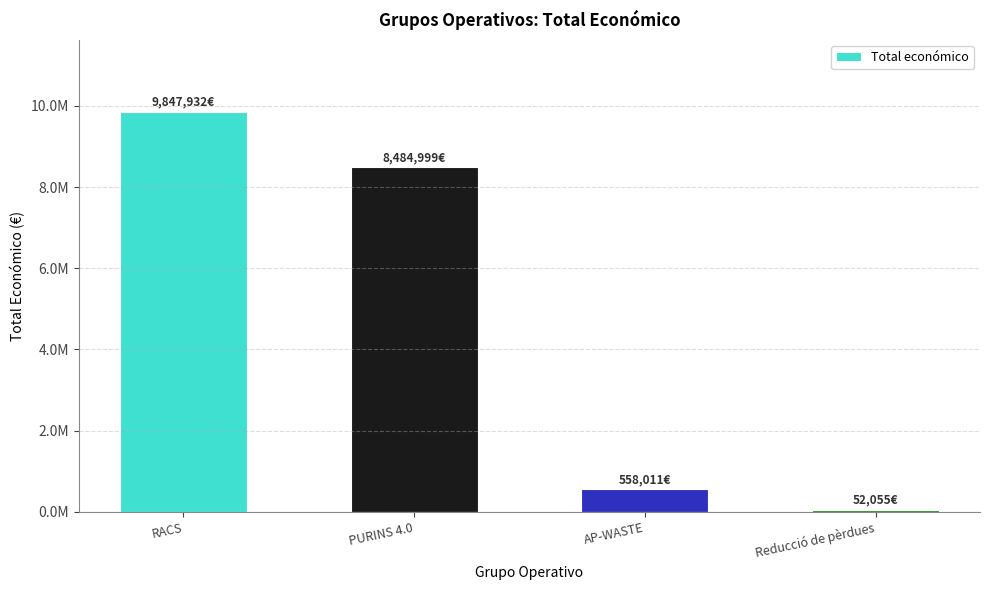

Which category has the lowest value across all series?

Reducció de pèrdues